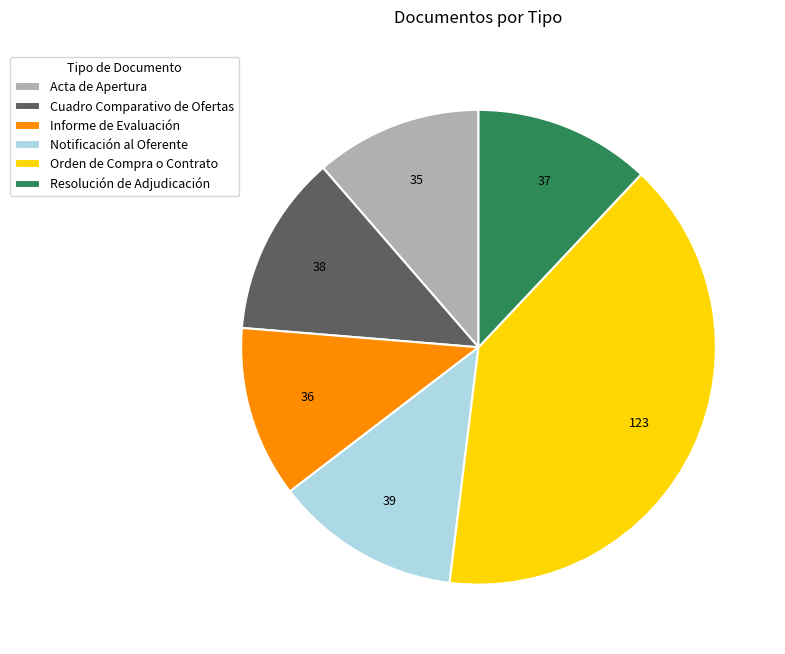

Does any single category account for the majority?

No